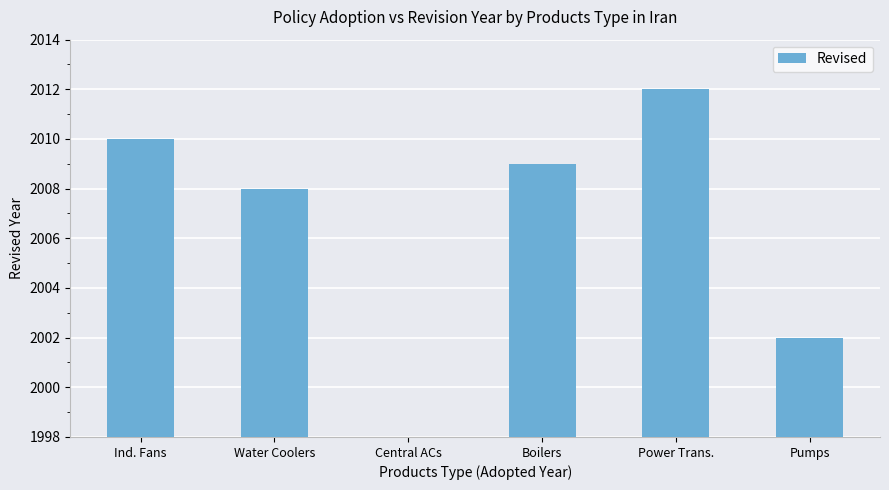

Reading left to right, extract all data points from this chart.

2010	2008	2009	2012	2002